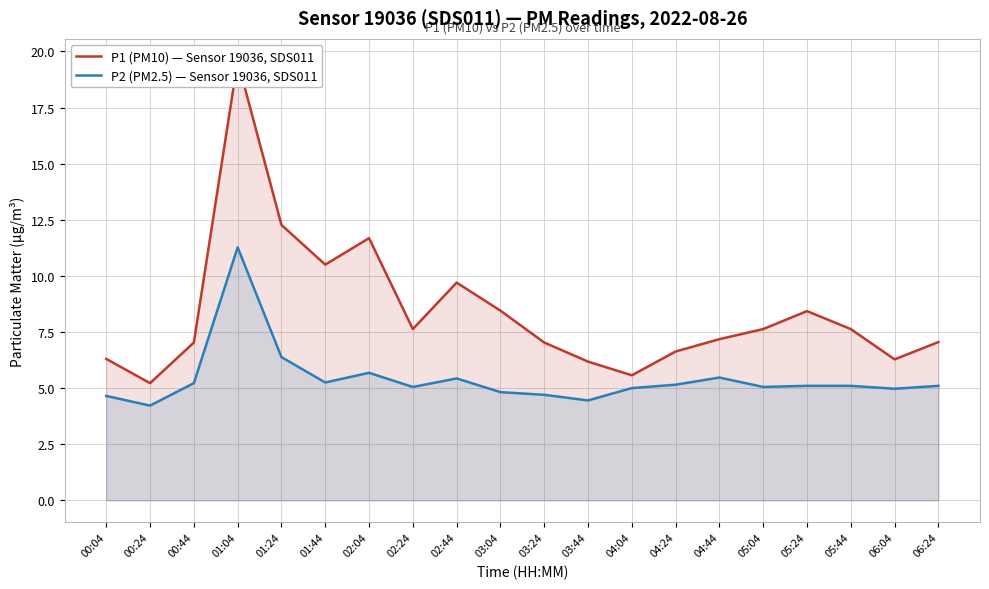

Is it true that P1 (PM10) — Sensor 19036, SDS011 equals 19.6 at 01:04?

True